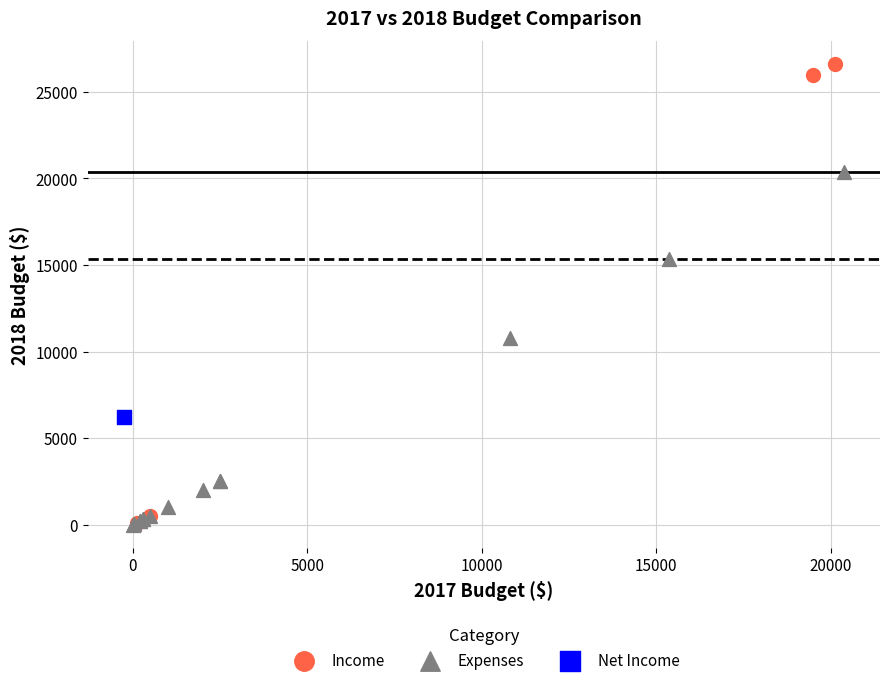

What are all the series names shown in the legend?

Income, Expenses, Net Income